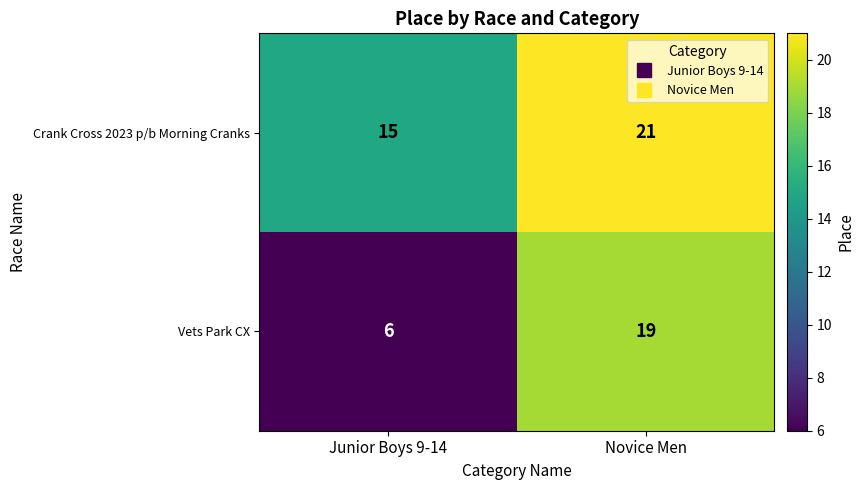

What is the sum of all Vets Park CX values?

25